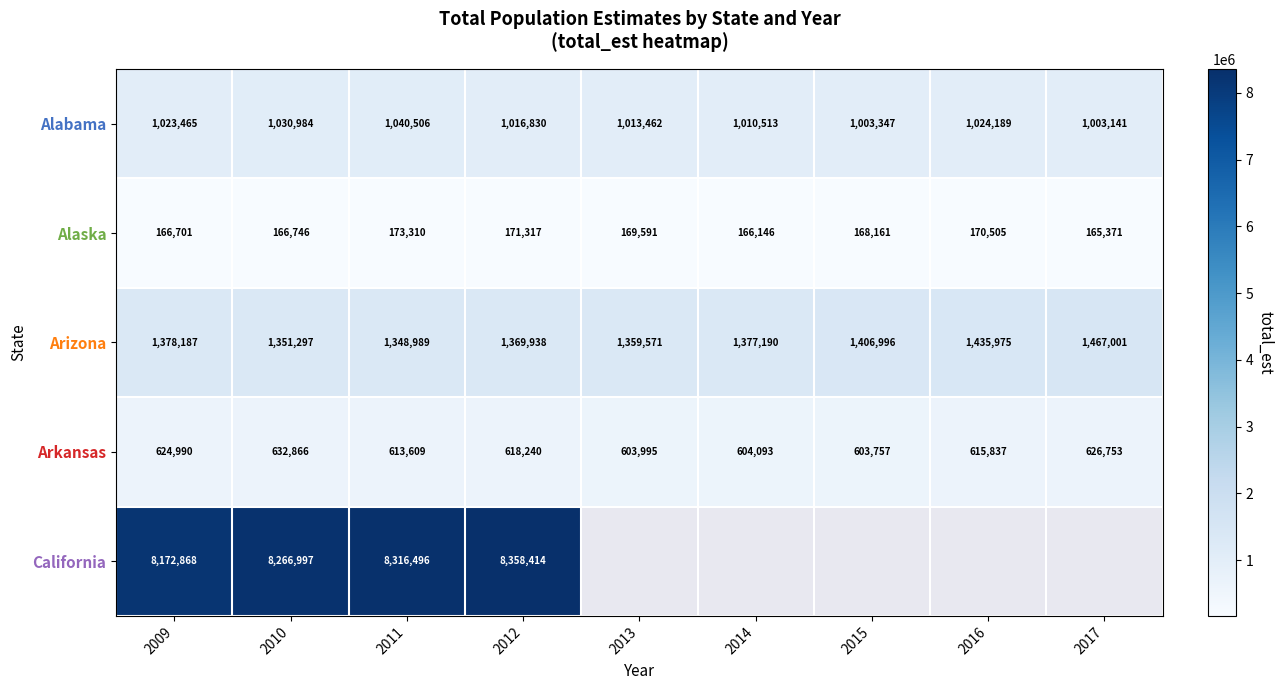

Count the number of categories in the chart.

9